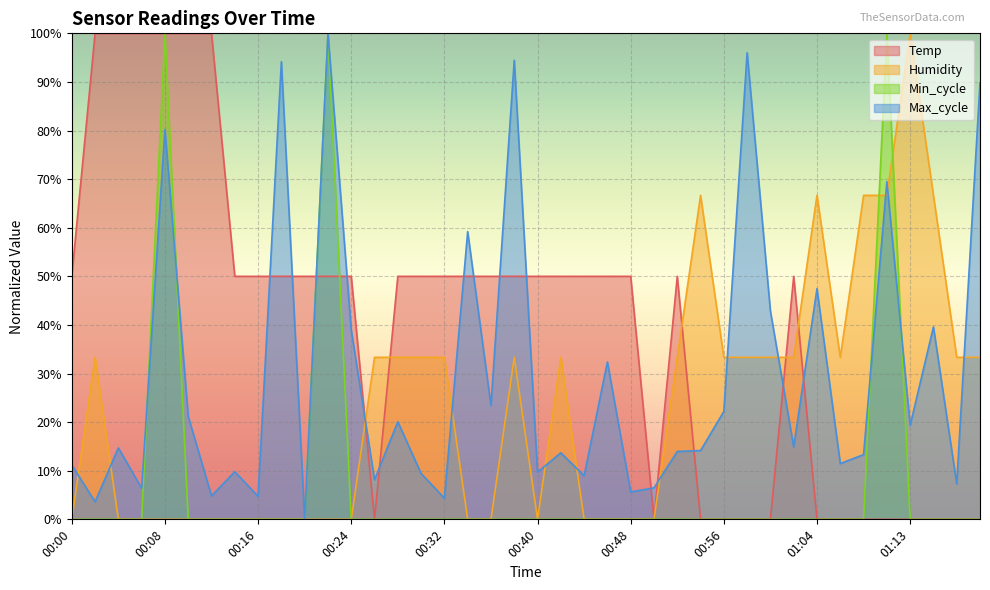

Which category has the lowest value in the Min_cycle series?

00:00